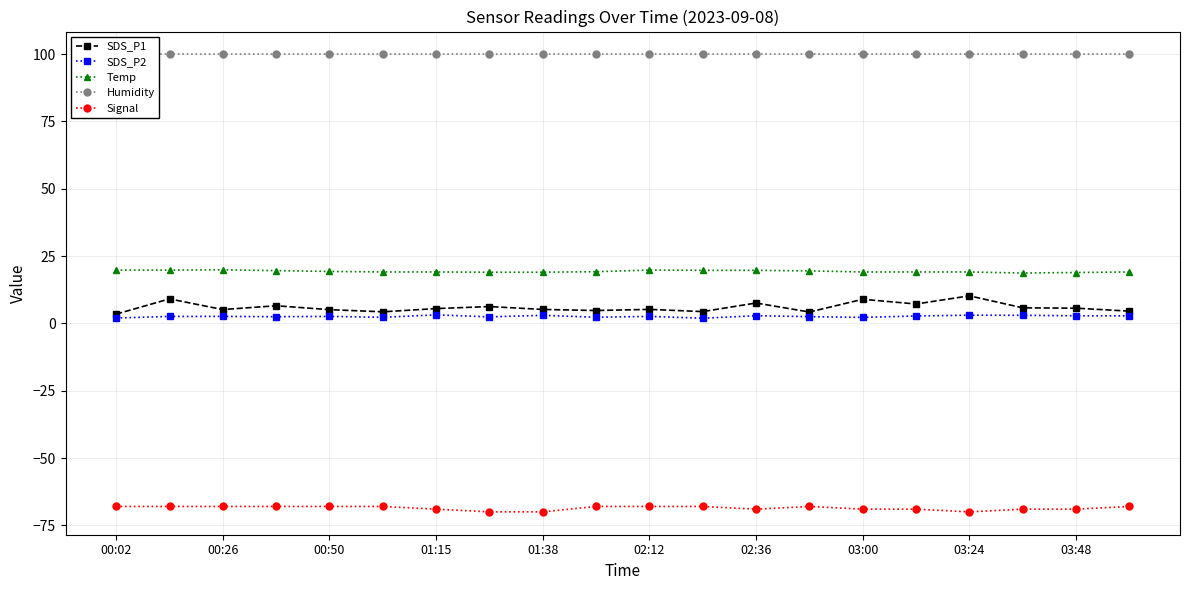

True or false: Signal and SDS_P1 cross at least once.

False